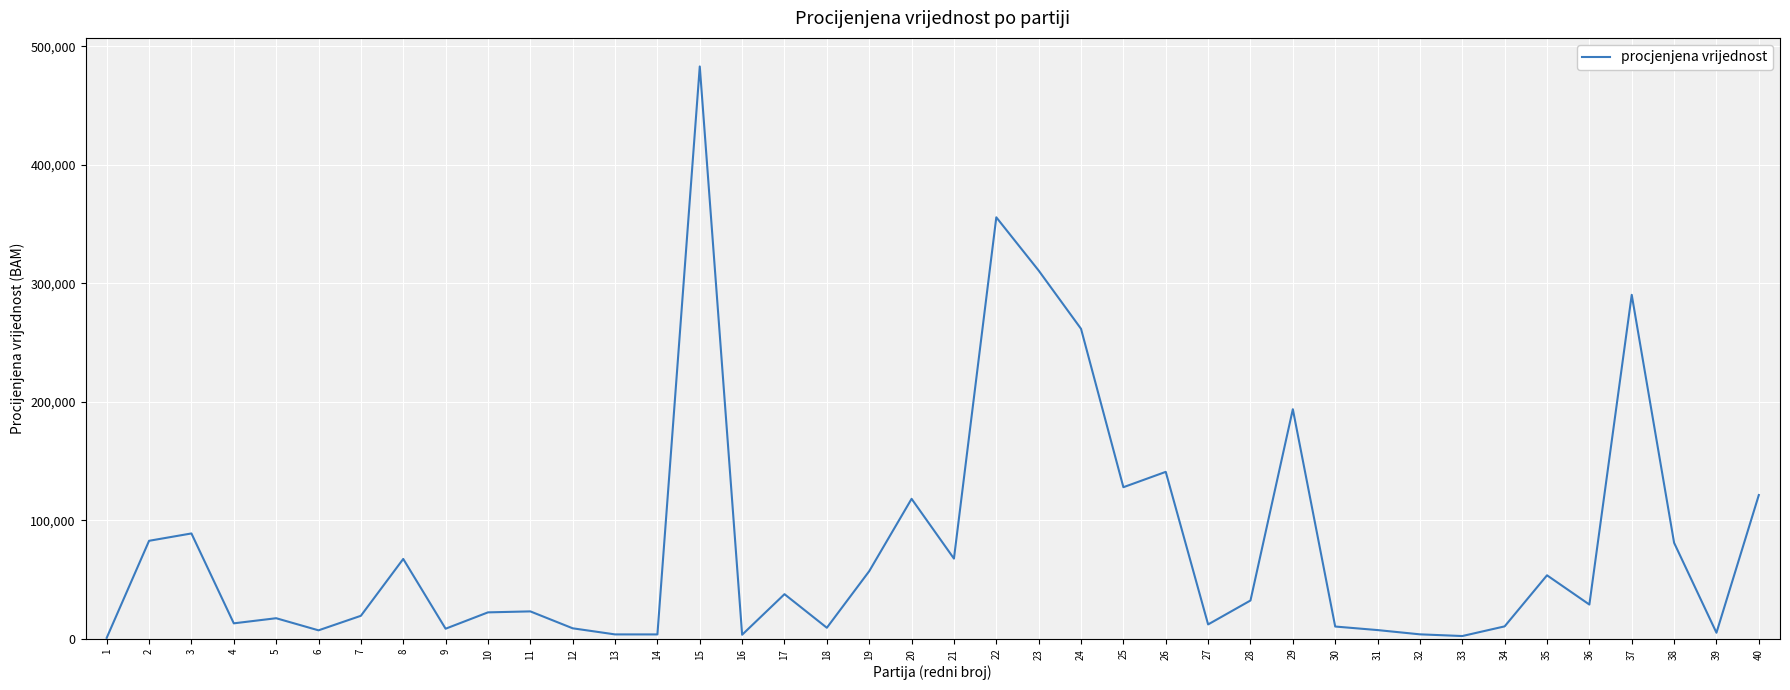

How many lines are shown in the chart?

1